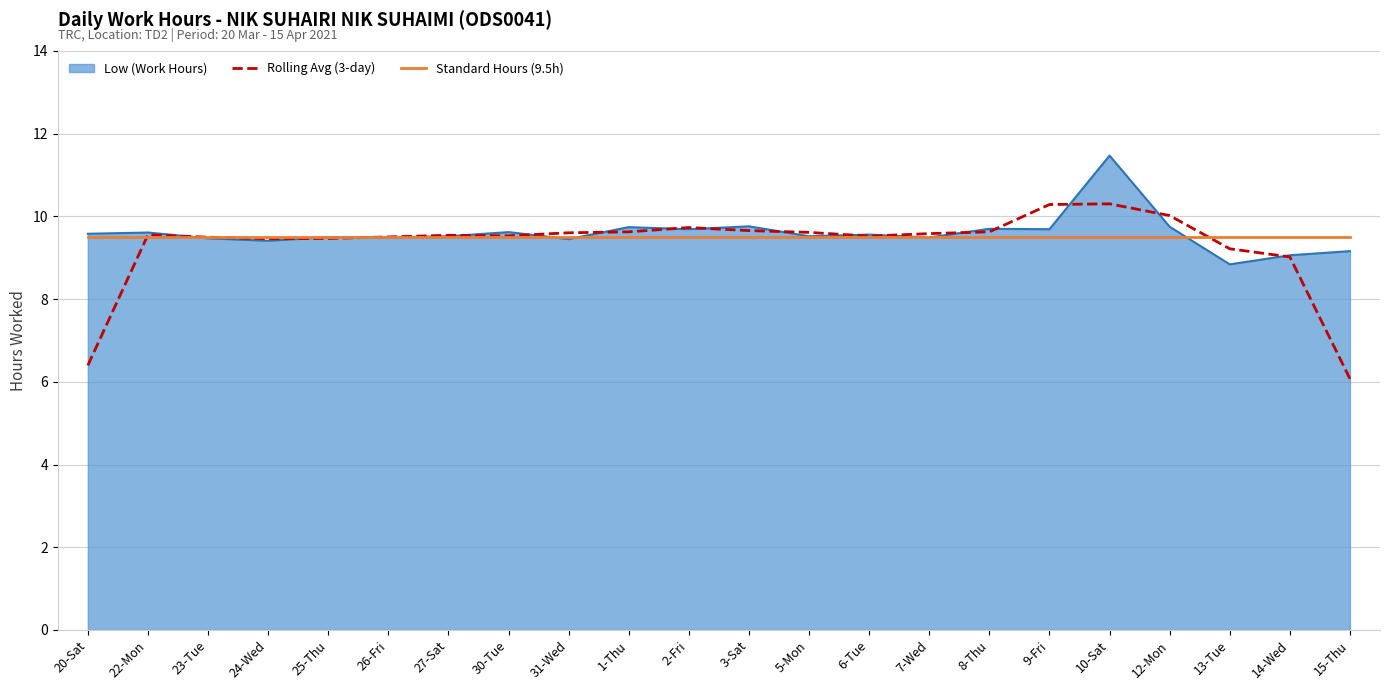

Which series has the widest spread of values?

Rolling Avg (3-day)